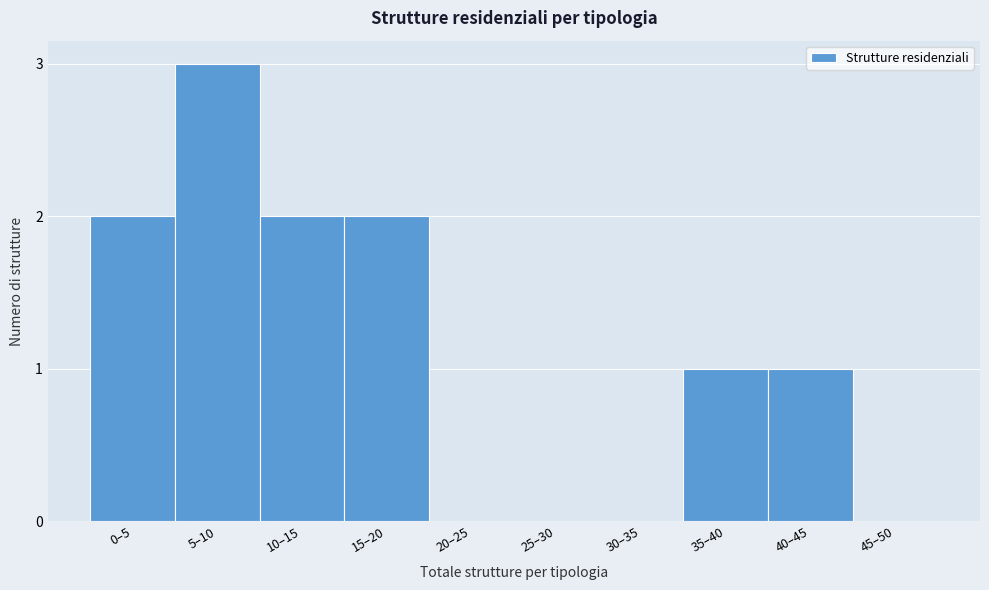

Reading right to left, extract all data points from this chart.

45–50=0	40–45=1	35–40=1	30–35=0	25–30=0	20–25=0	15–20=2	10–15=2	5–10=3	0–5=2